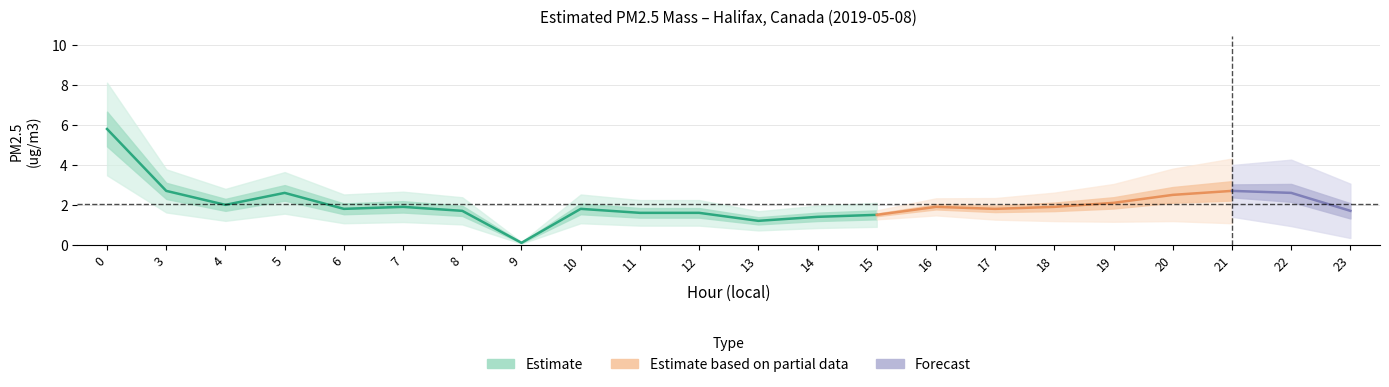

What is the difference between the values at 9 and 12?

1.5